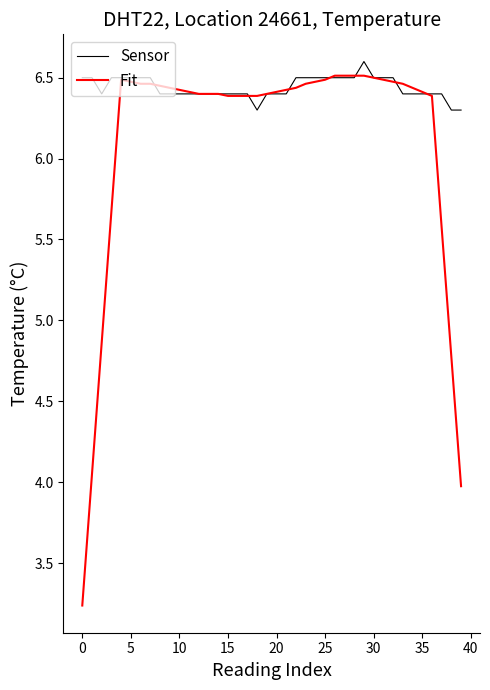

What is the greatest value displayed?

6.6